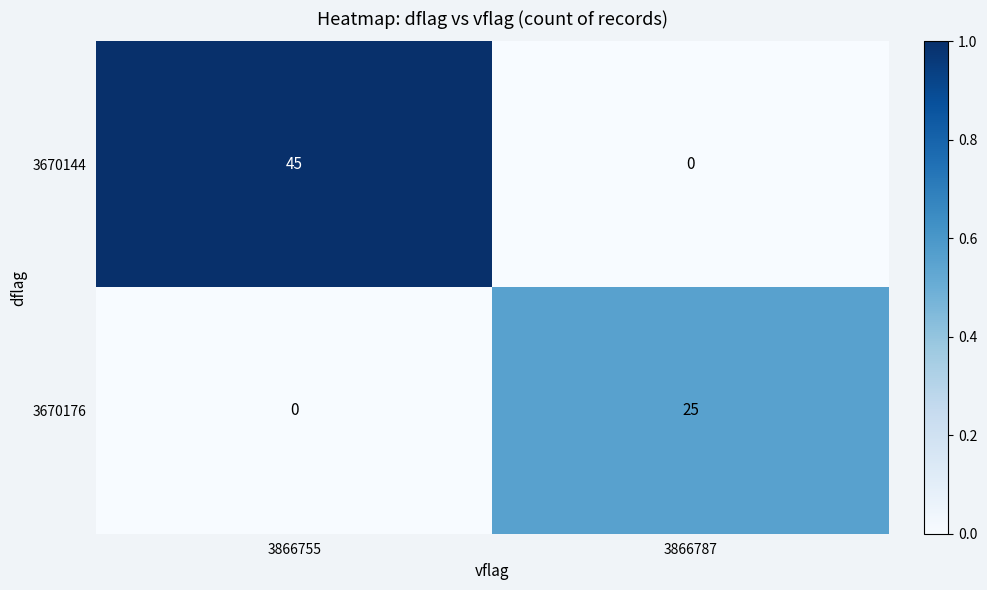

Between 3866755 and 3866787, which series saw the biggest shift?

3670144